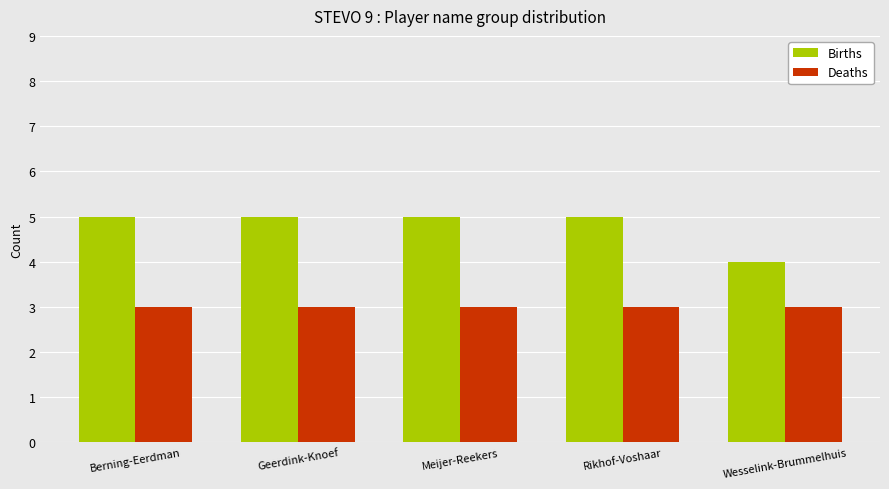

Rank the series by their average value, from highest to lowest.

Births, Deaths